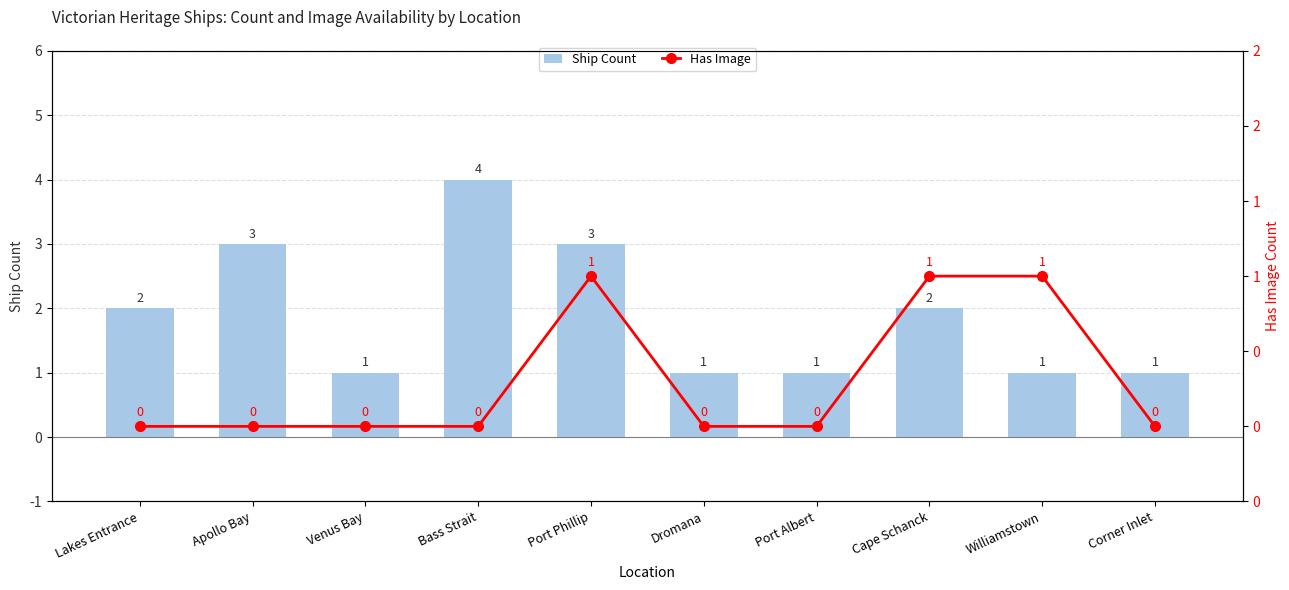

Between Apollo Bay and Cape Schanck, which series saw the biggest shift?

Ship Count